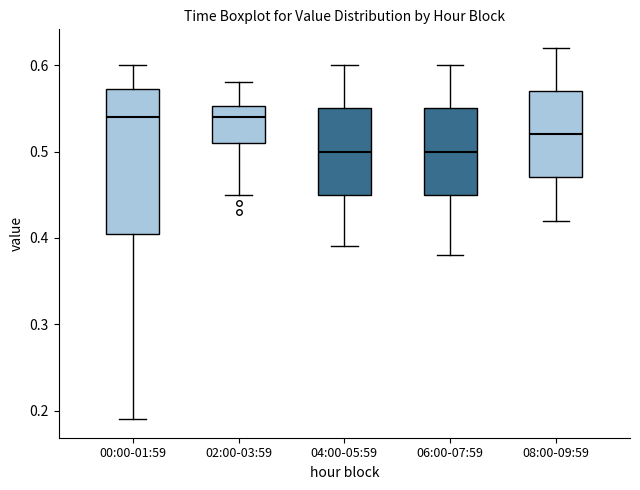

Reading left to right, transcribe this box plot: for each box, give where its median line is, the range the box spans, and where its two whiskers end, as read against the y-axis. The values are not printed on the chart, so give them approximately, as read against the axis.

00:00-01:59: median 0.54, box 0.41 to 0.57, whiskers 0.19 to 0.60
02:00-03:59: median 0.54, box 0.51 to 0.55, whiskers 0.45 to 0.58
04:00-05:59: median 0.50, box 0.45 to 0.55, whiskers 0.39 to 0.60
06:00-07:59: median 0.50, box 0.45 to 0.55, whiskers 0.38 to 0.60
08:00-09:59: median 0.52, box 0.47 to 0.57, whiskers 0.42 to 0.62